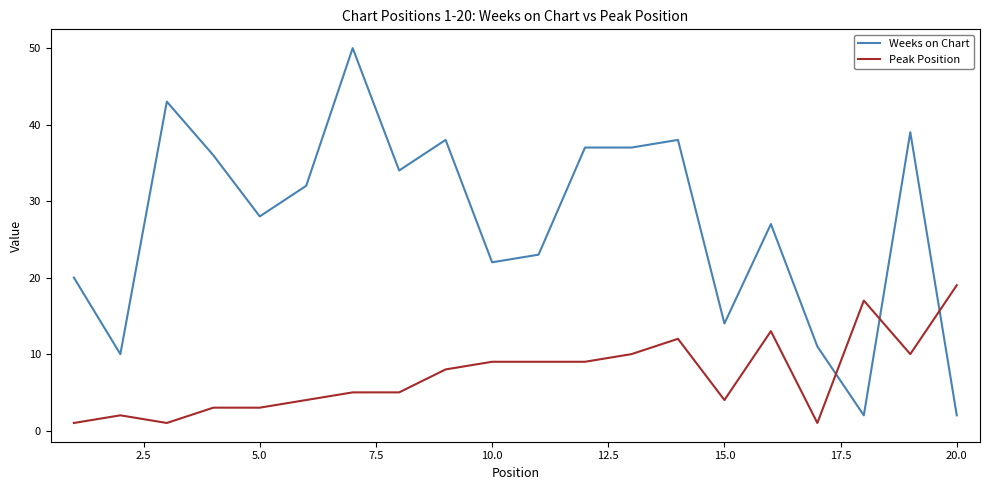

Rank the series by their maximum value, from highest to lowest.

Weeks on Chart, Peak Position